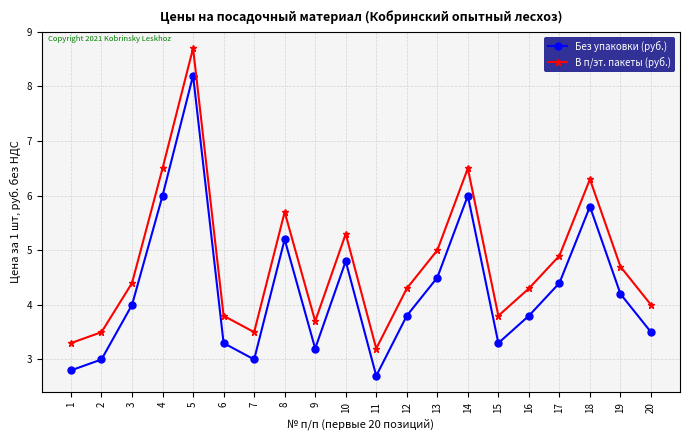

List the series in order of their overall mean, highest first.

В п/эт. пакеты (руб.), Без упаковки (руб.)